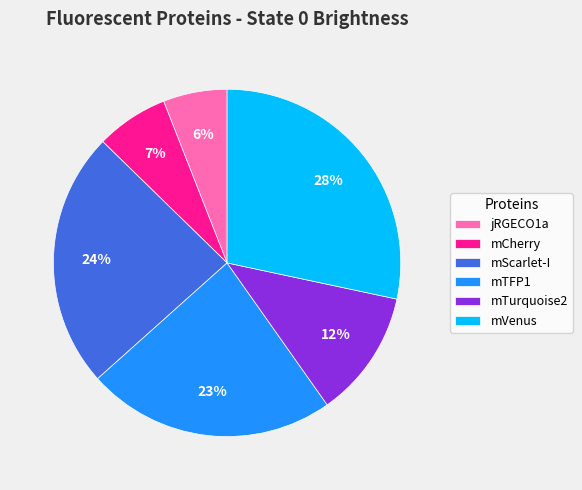

Approximately how many times larger is the value at mTurquoise2 compared to mScarlet-I?

0.5